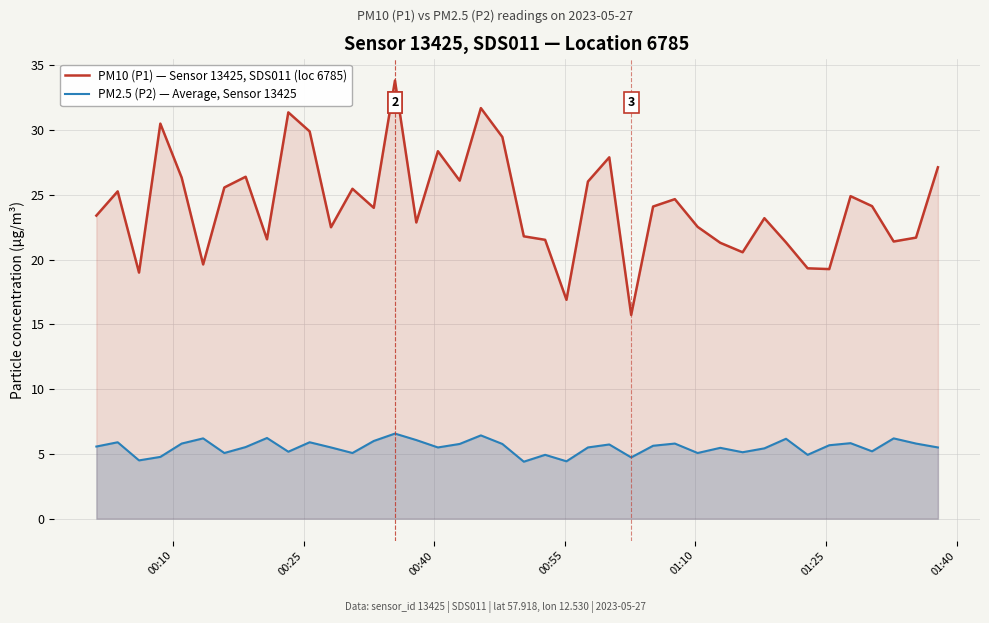

Which series has the largest total across all categories?

PM10 (P1) — Sensor 13425, SDS011 (loc 6785)